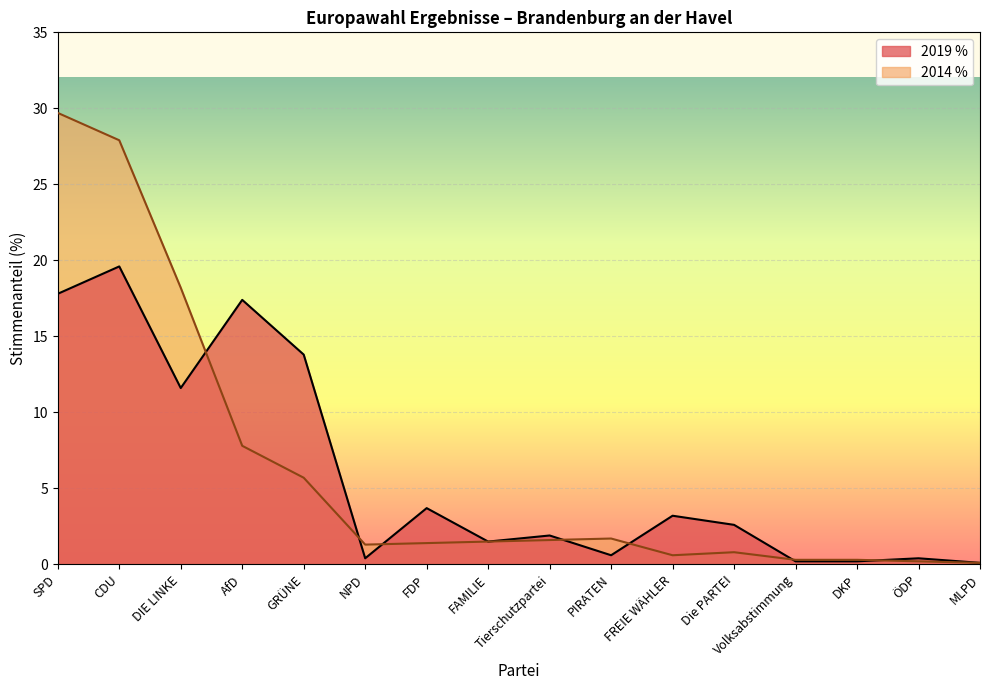

What is the total value across all series at SPD?

47.5